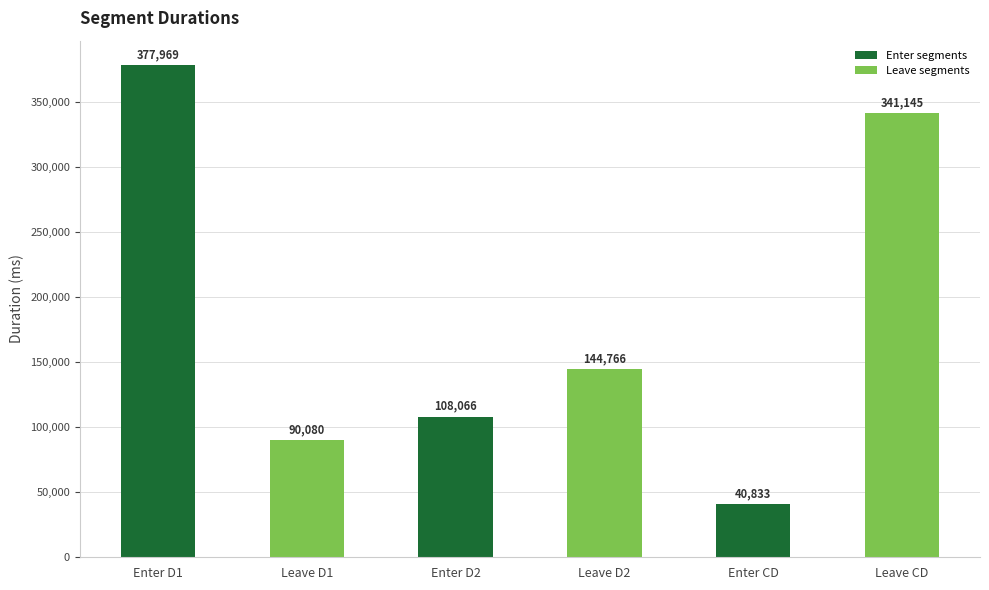

List the labels in order of value, largest first.

Enter D1, Leave CD, Leave D2, Enter D2, Leave D1, Enter CD